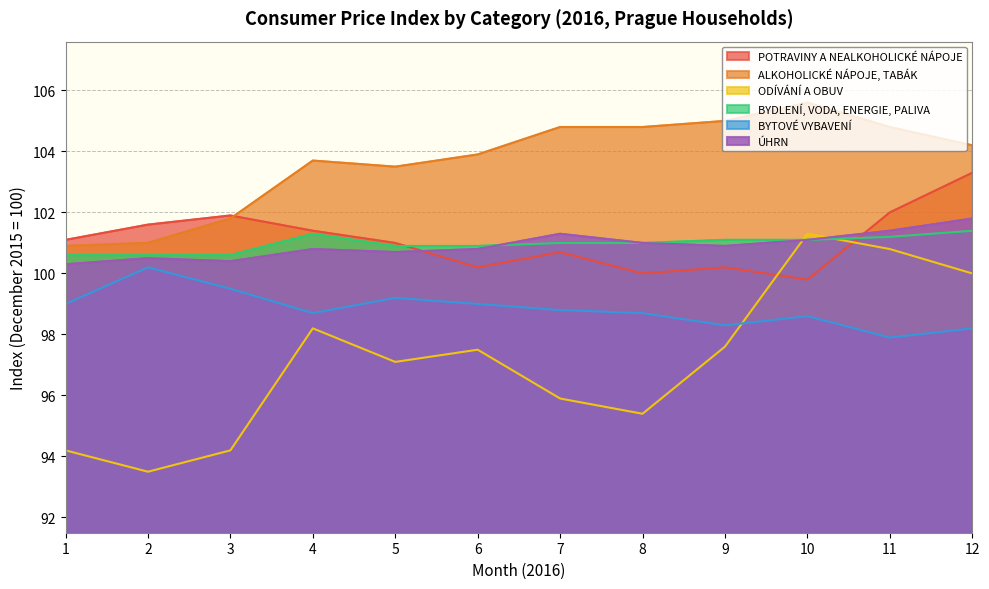

Where is ÚHRN nearest to the value 101?

8